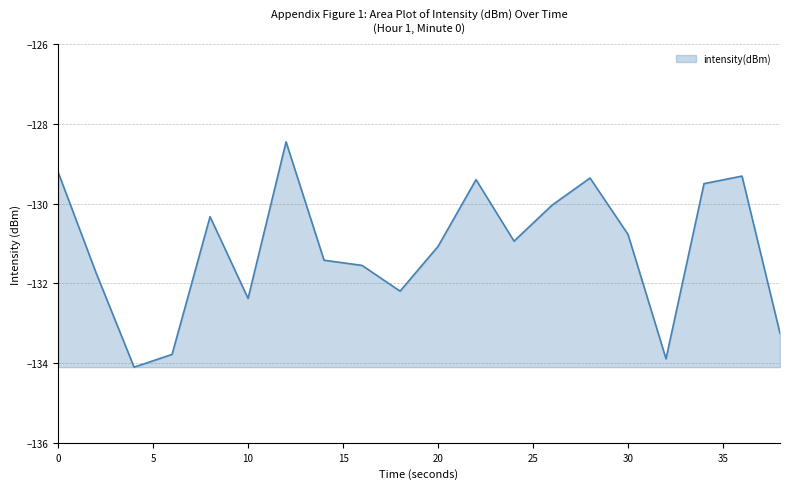

Count the number of categories in the chart.

20